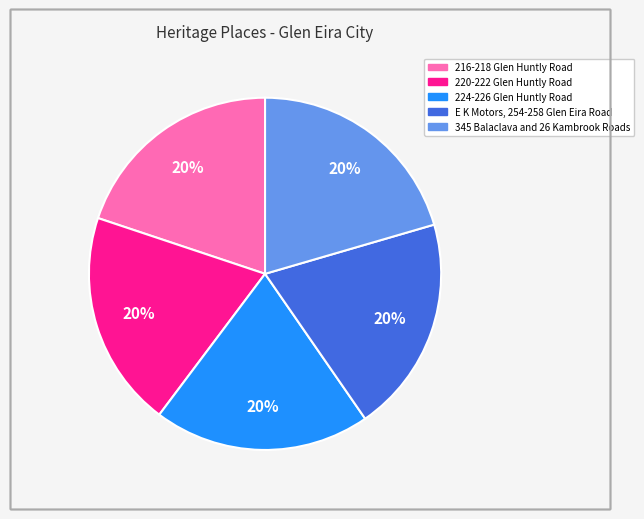

How many segments does this pie chart have?

5